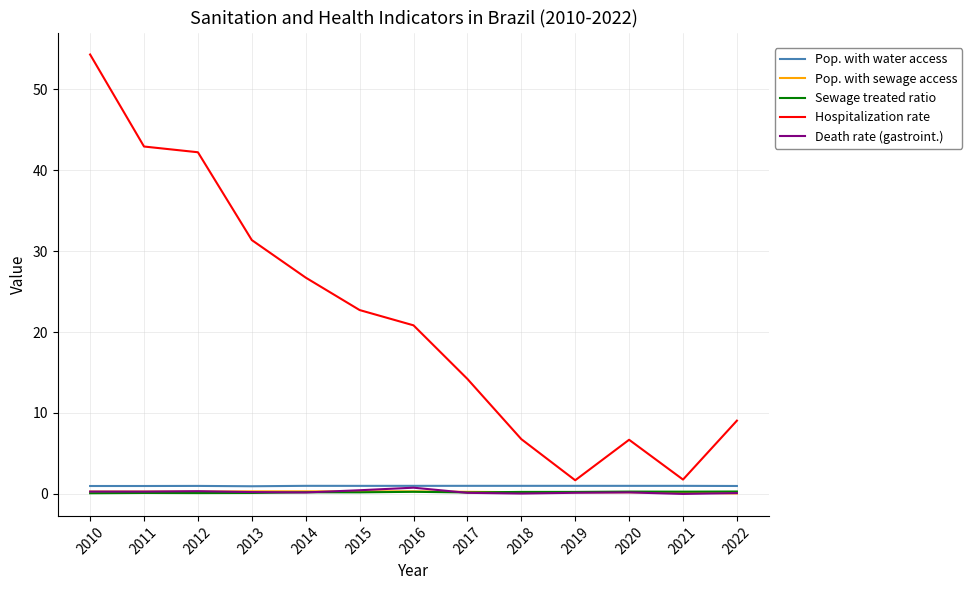

How many lines are shown in the chart?

5